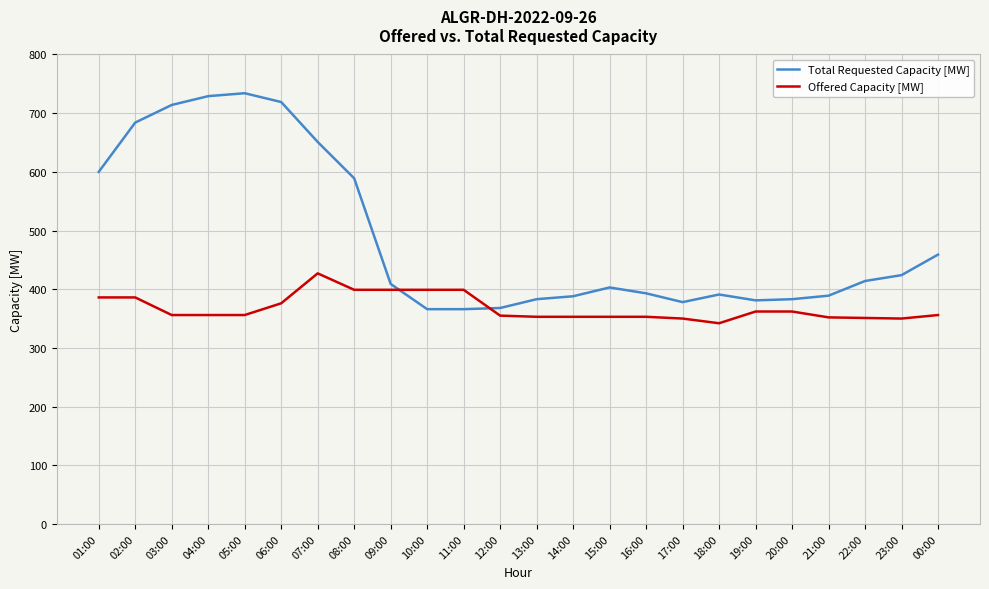

Which series has the largest total across all categories?

Total Requested Capacity [MW]